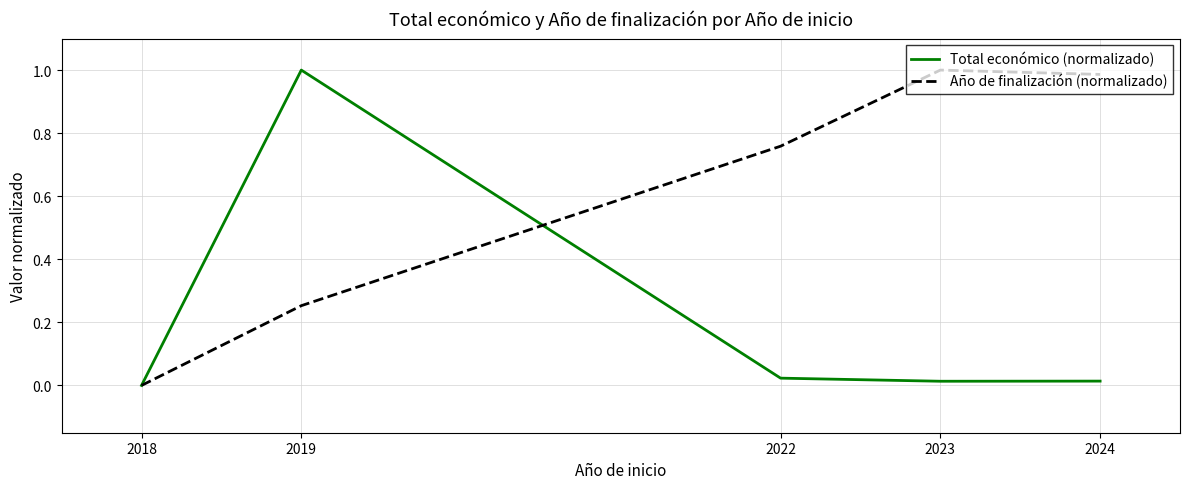

What is the sum of all Año de finalización (normalizado) values?

3.0